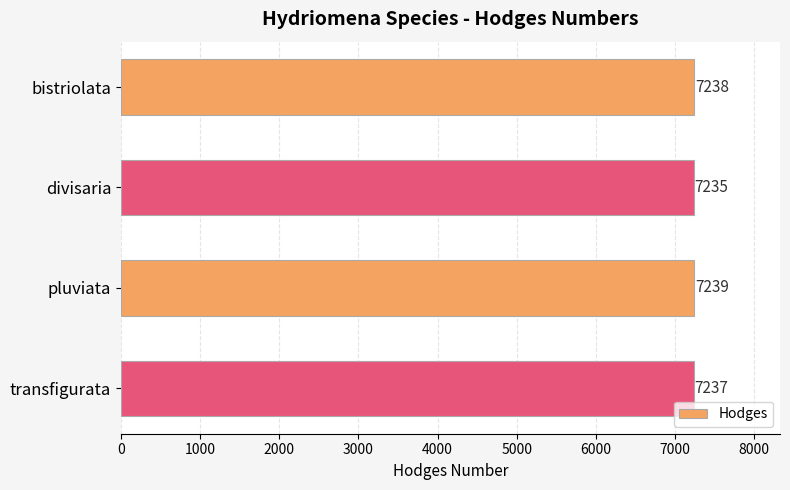

What is the label of the 2nd bar from the top?

divisaria